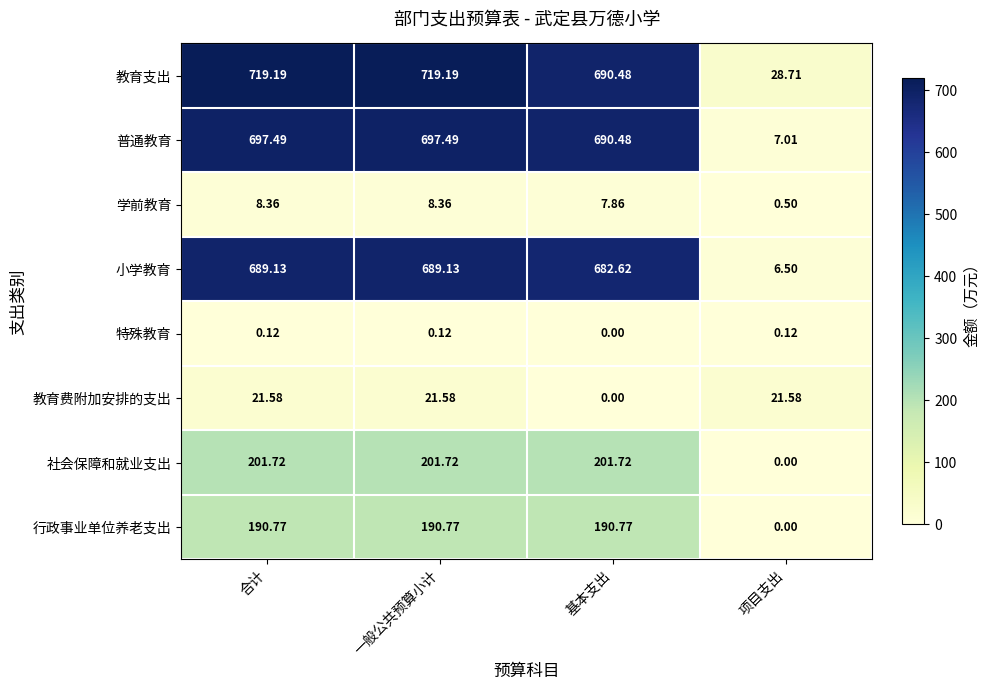

At how many categories does at least one series exceed 68?

3